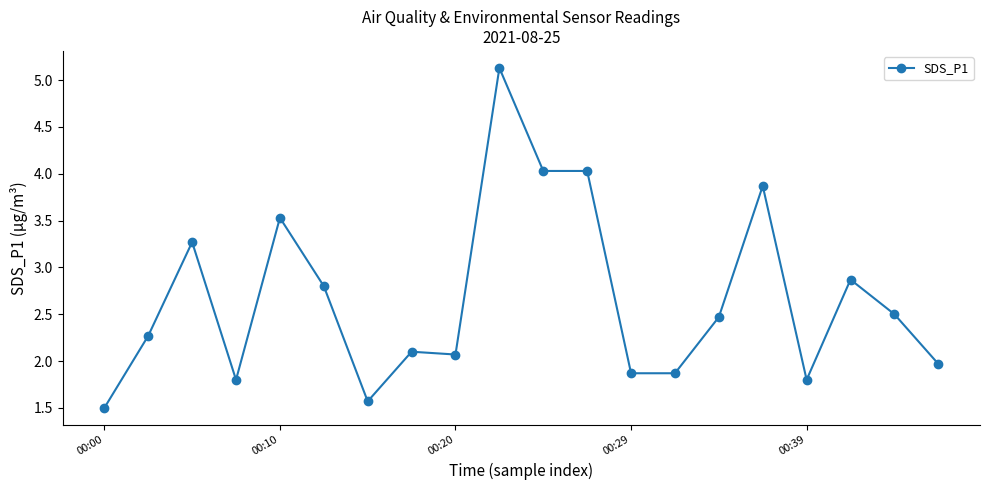

True or false: there are more than 2 points higher than both neighbors.

True